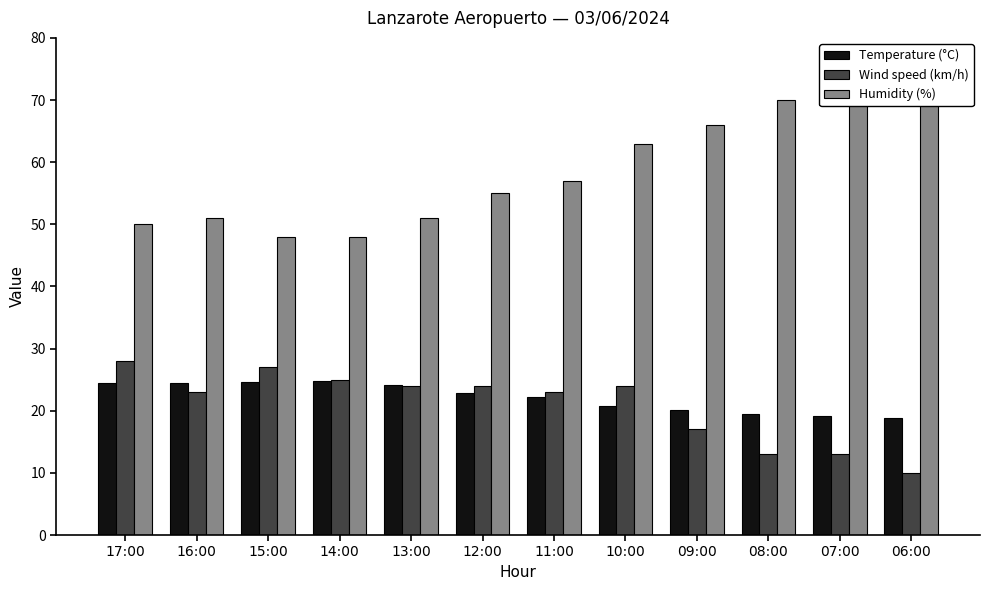

Reading left to right, what are all the values shown in this chart?

Temperature (°C): 17:00=24.4	16:00=24.4	15:00=24.6	14:00=24.8	13:00=24.2	12:00=22.9	11:00=22.2	10:00=20.8	09:00=20.1	08:00=19.4	07:00=19.1	06:00=18.9
Wind speed (km/h): 17:00=28.0	16:00=23.0	15:00=27.0	14:00=25.0	13:00=24.0	12:00=24.0	11:00=23.0	10:00=24.0	09:00=17.0	08:00=13.0	07:00=13.0	06:00=10.0
Humidity (%): 17:00=50.0	16:00=51.0	15:00=48.0	14:00=48.0	13:00=51.0	12:00=55.0	11:00=57.0	10:00=63.0	09:00=66.0	08:00=70.0	07:00=71.0	06:00=72.0